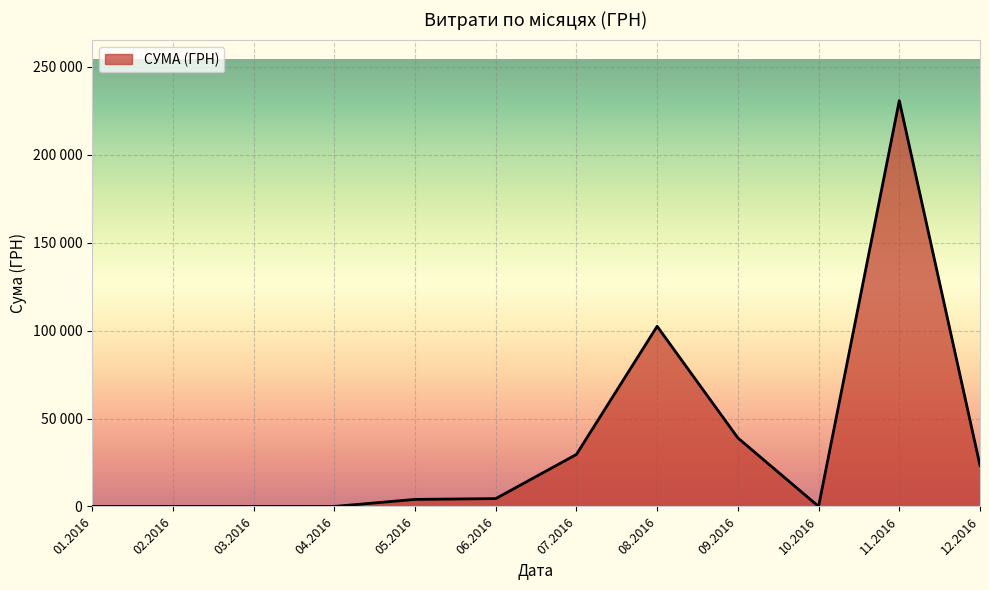

Is this an area chart (filled region under the line)?

Yes